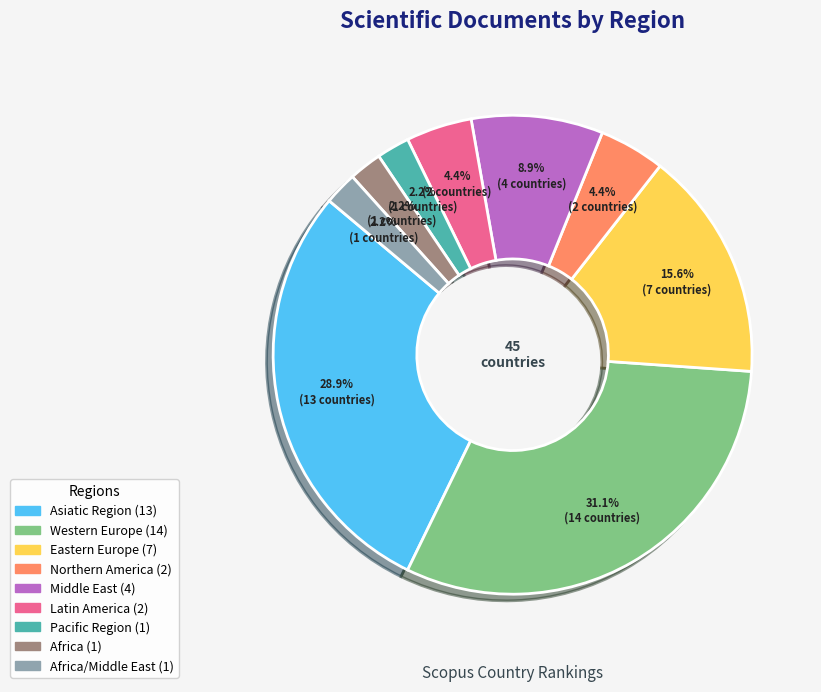

Does any single category account for the majority?

No